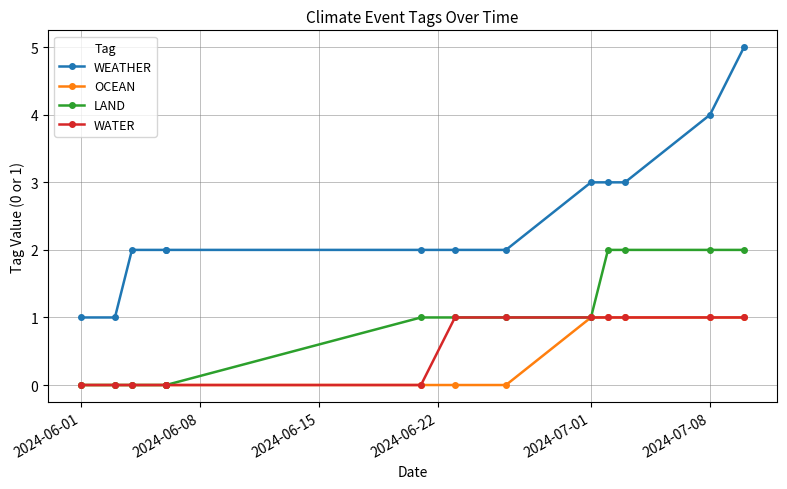

At 2024-07-08, list the series in order from smallest to largest.

OCEAN, WATER, LAND, WEATHER